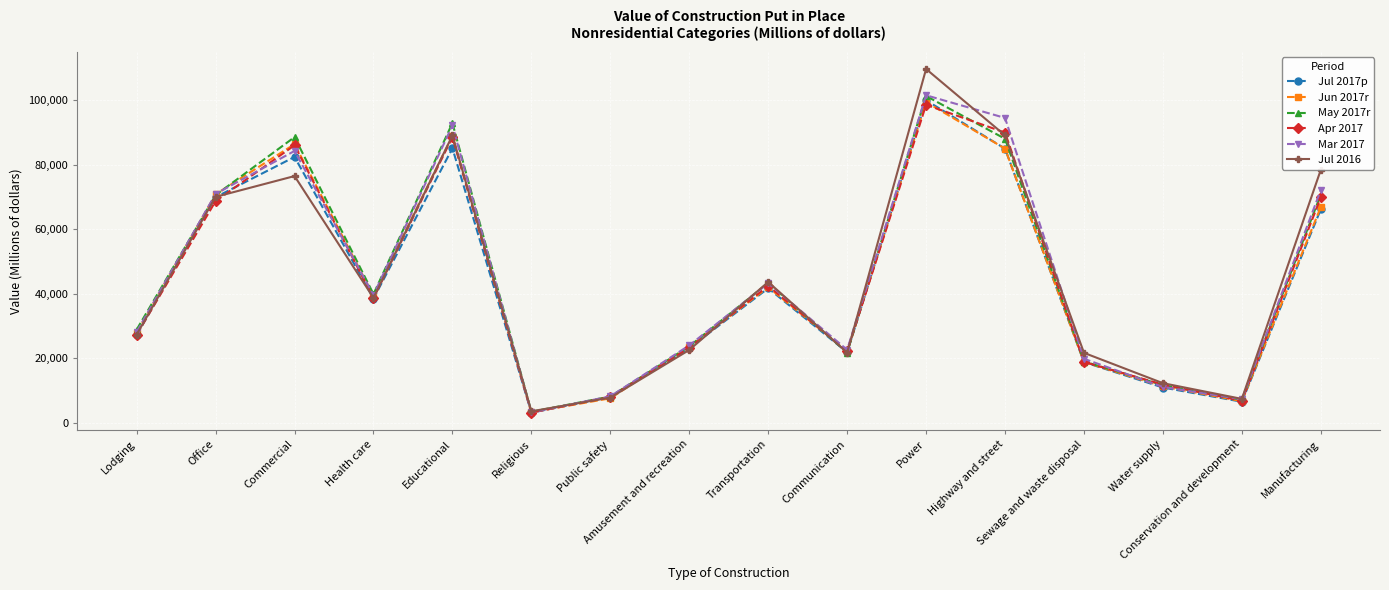

What are all the series names shown in the legend?

Jul 2017p, Jun 2017r, May 2017r, Apr 2017, Mar 2017, Jul 2016